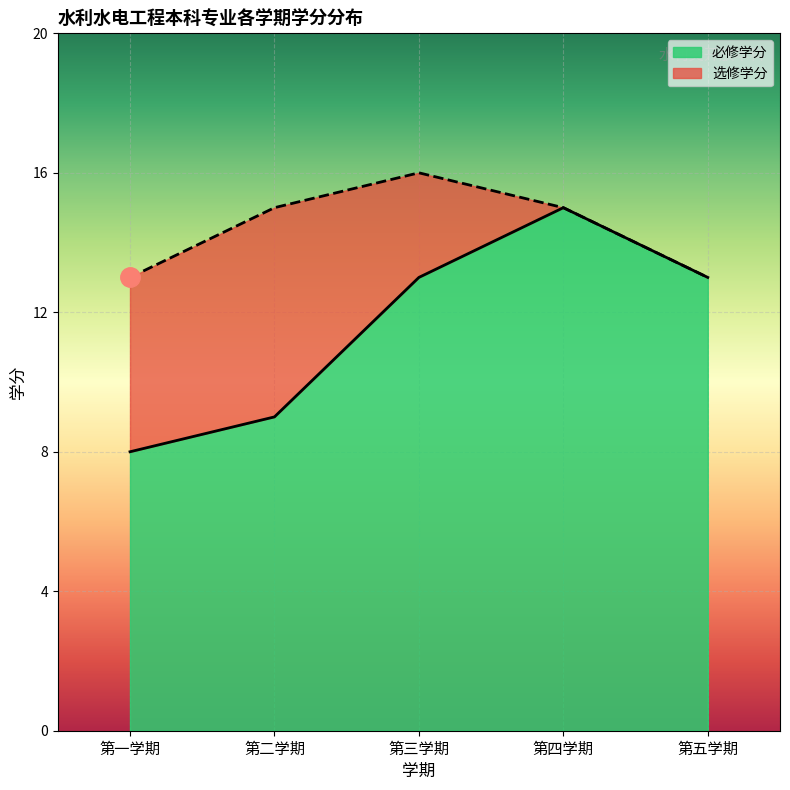

How many values are between 13 and 15?

4